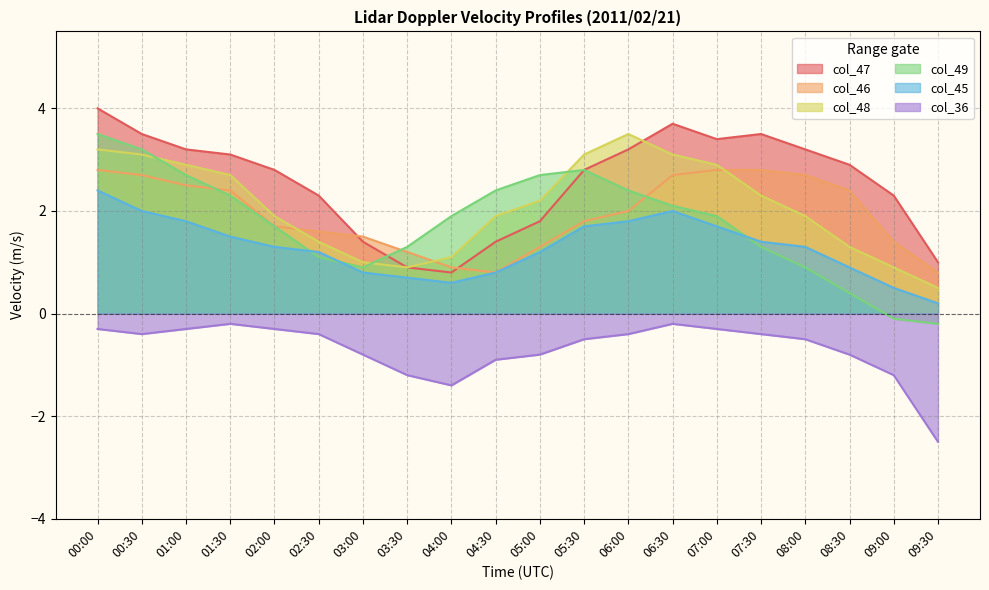

At which label does col_48 reach its peak?

06:00